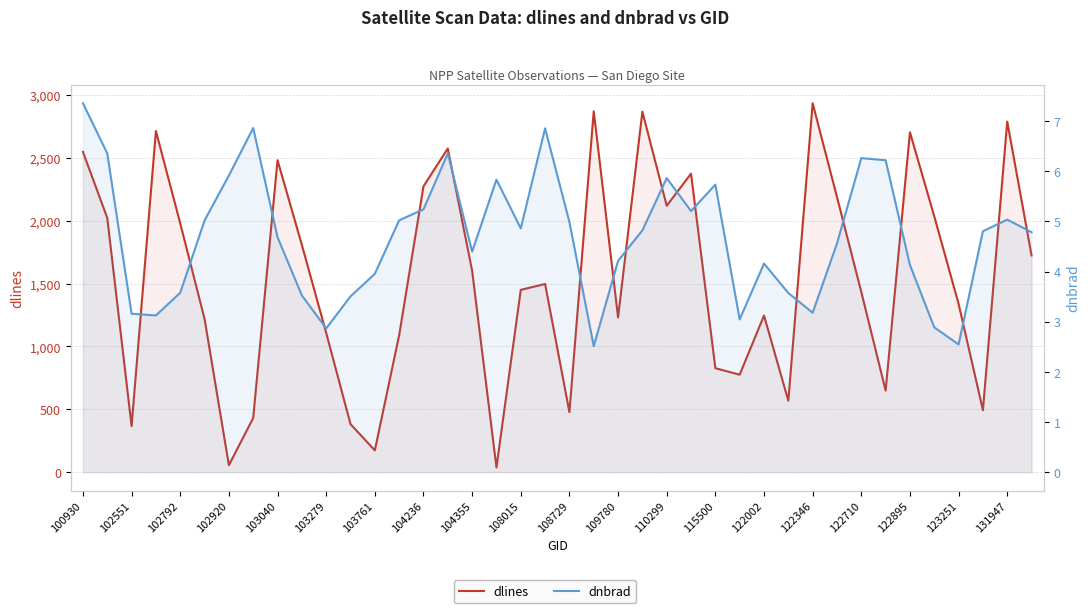

What is the greatest value displayed?

2935.0